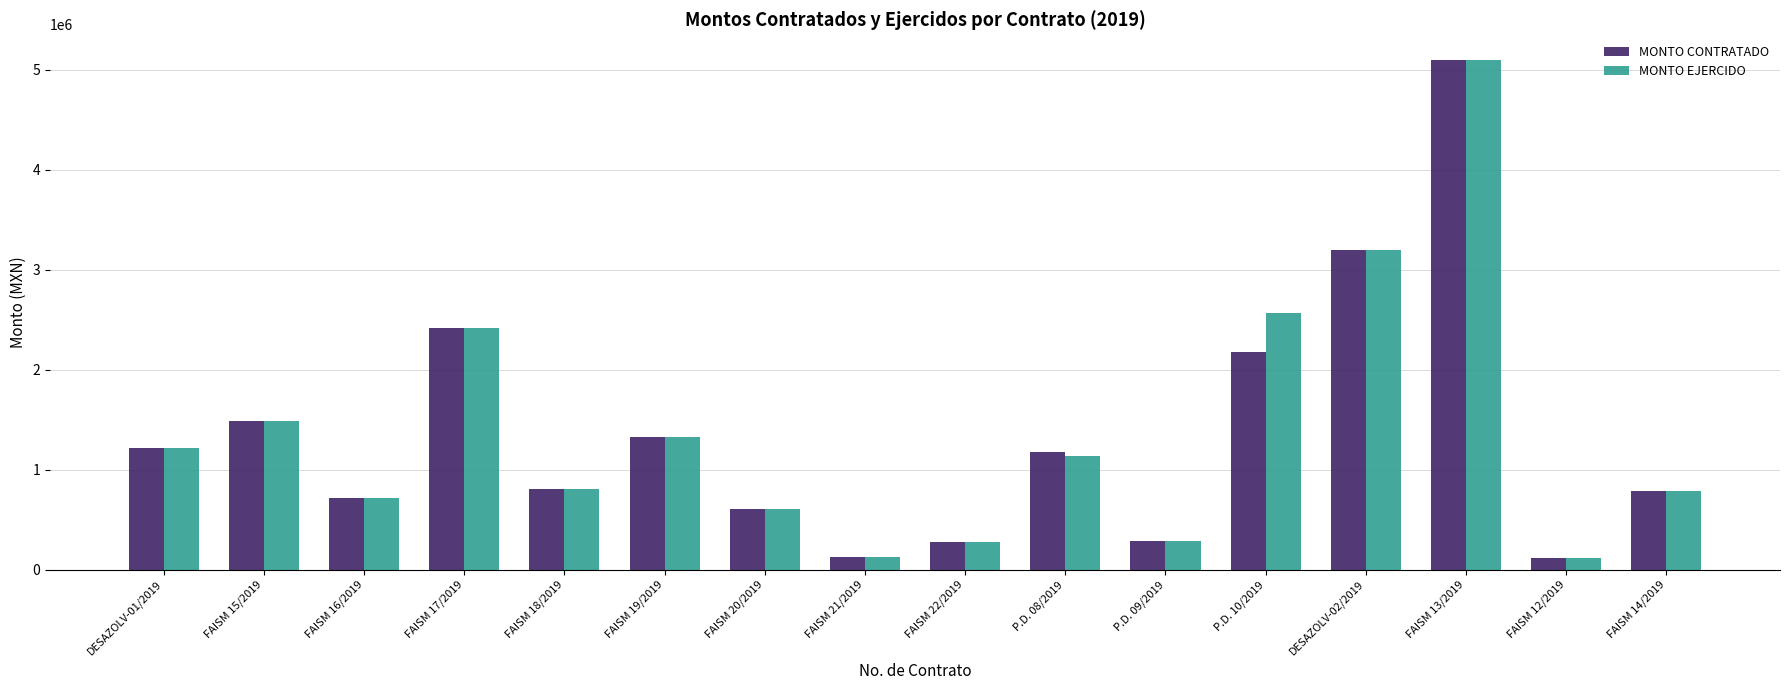

Is the value of MONTO CONTRATADO at FAISM 17/2019 greater than the value of MONTO EJERCIDO at FAISM 20/2019?

Yes